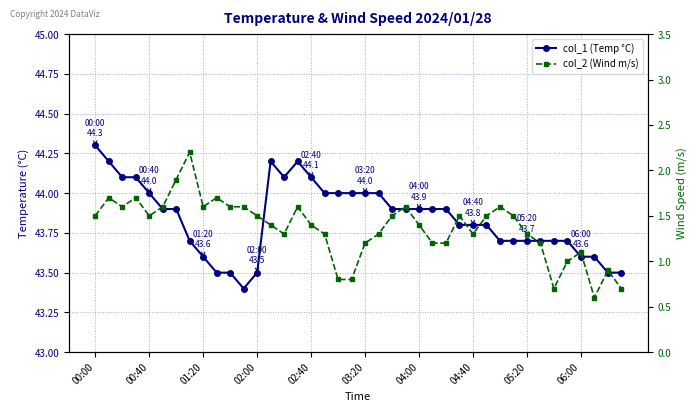

What is the total value across all series at 19?

44.8